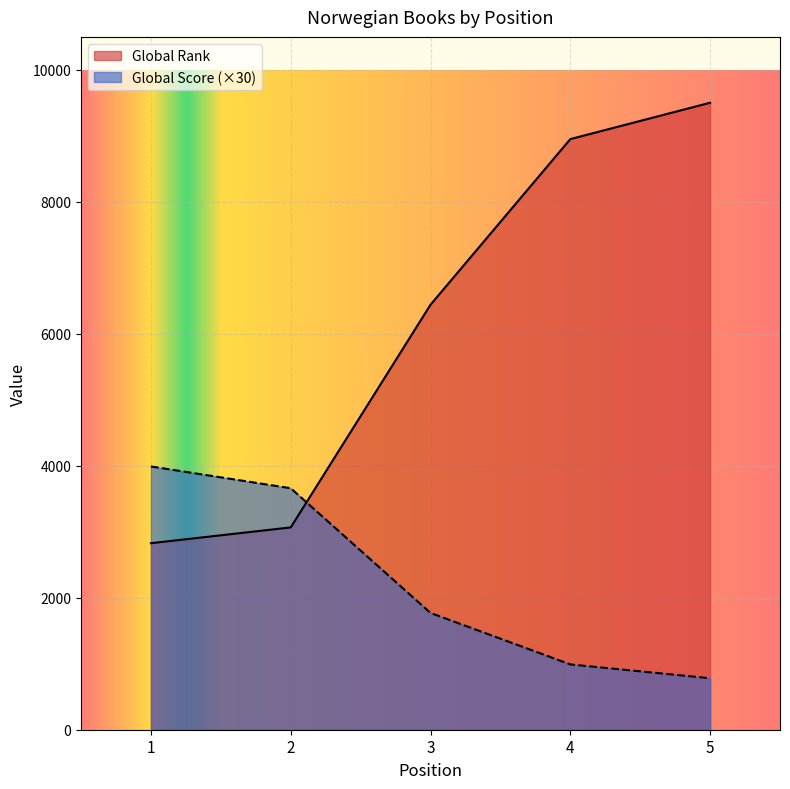

At which label is Global Score closest to 2385?

3